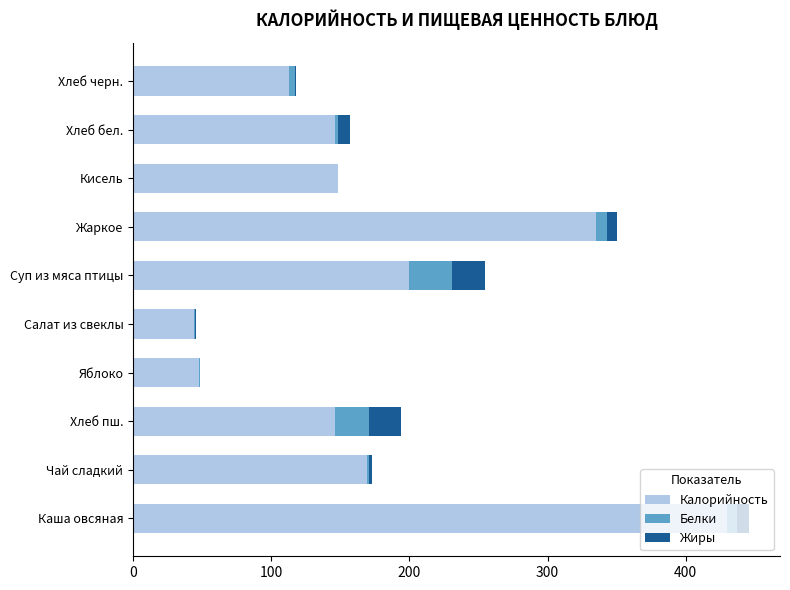

What is the maximum value for Калорийность?

430.0